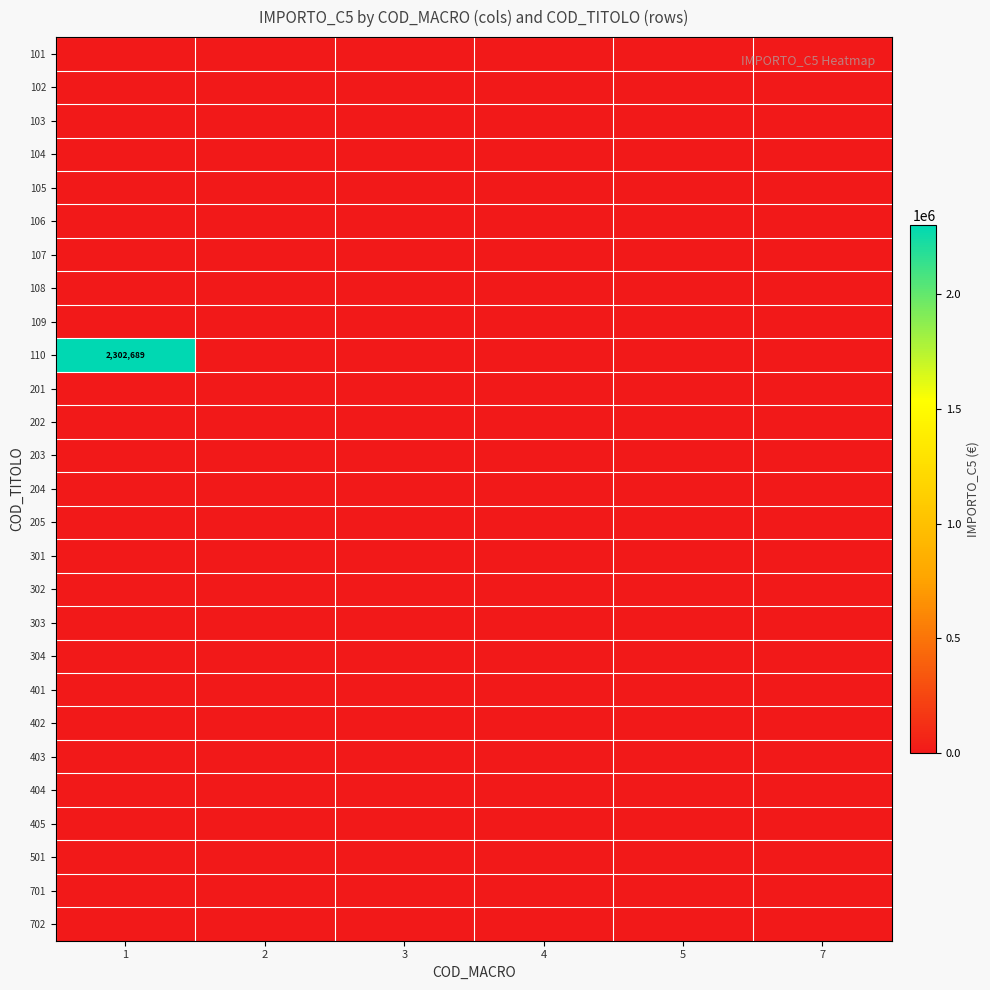

The value of 405 at 4 is 0.0. True or false?

True